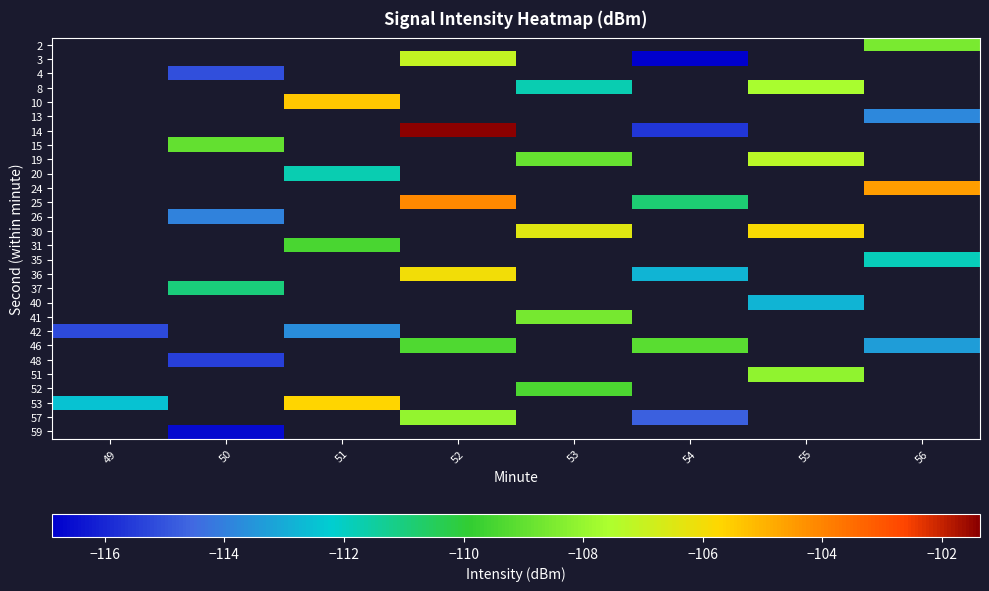

How many series are shown in this chart?

28